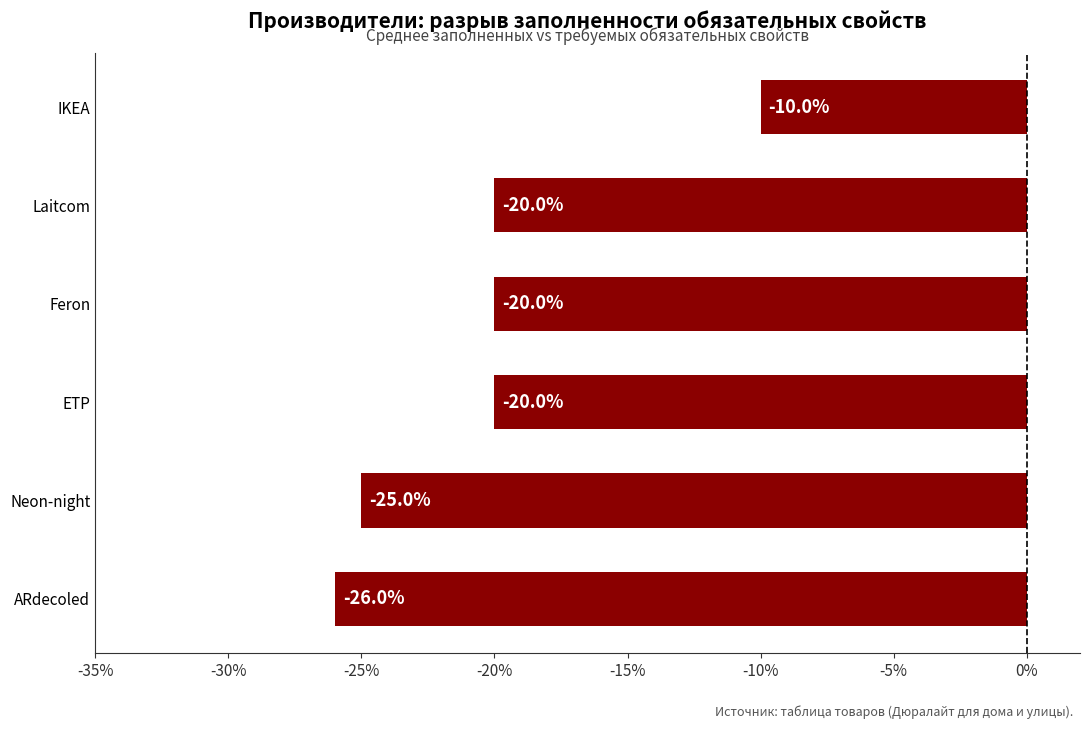

How many values exceed -20?

1